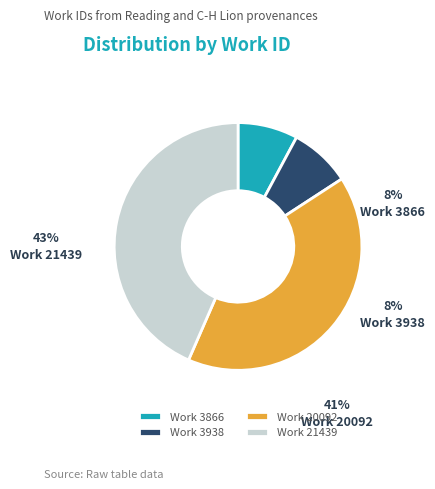

How many slices are in this pie chart?

4